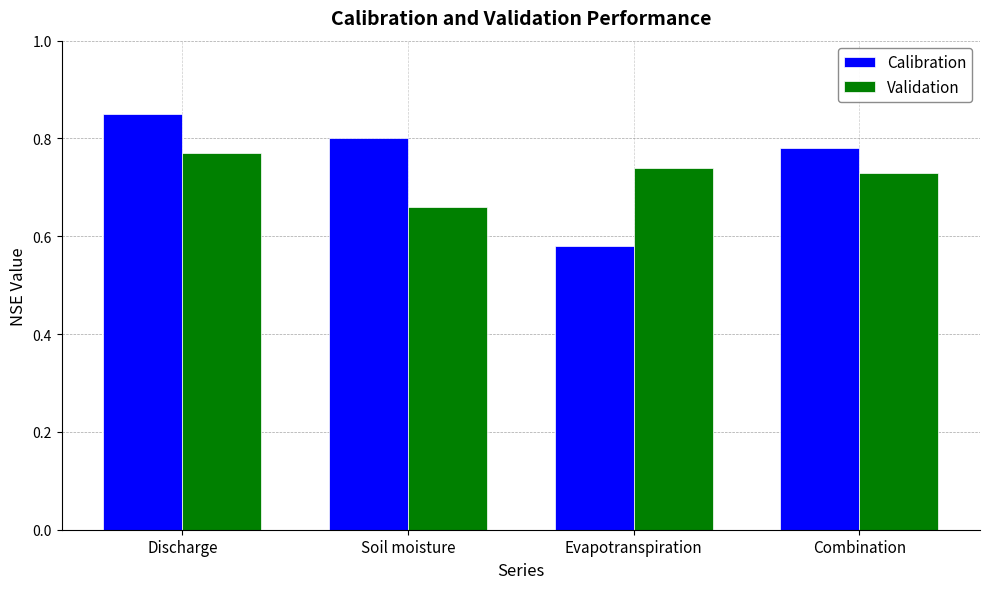

What position from the right is Discharge?

4